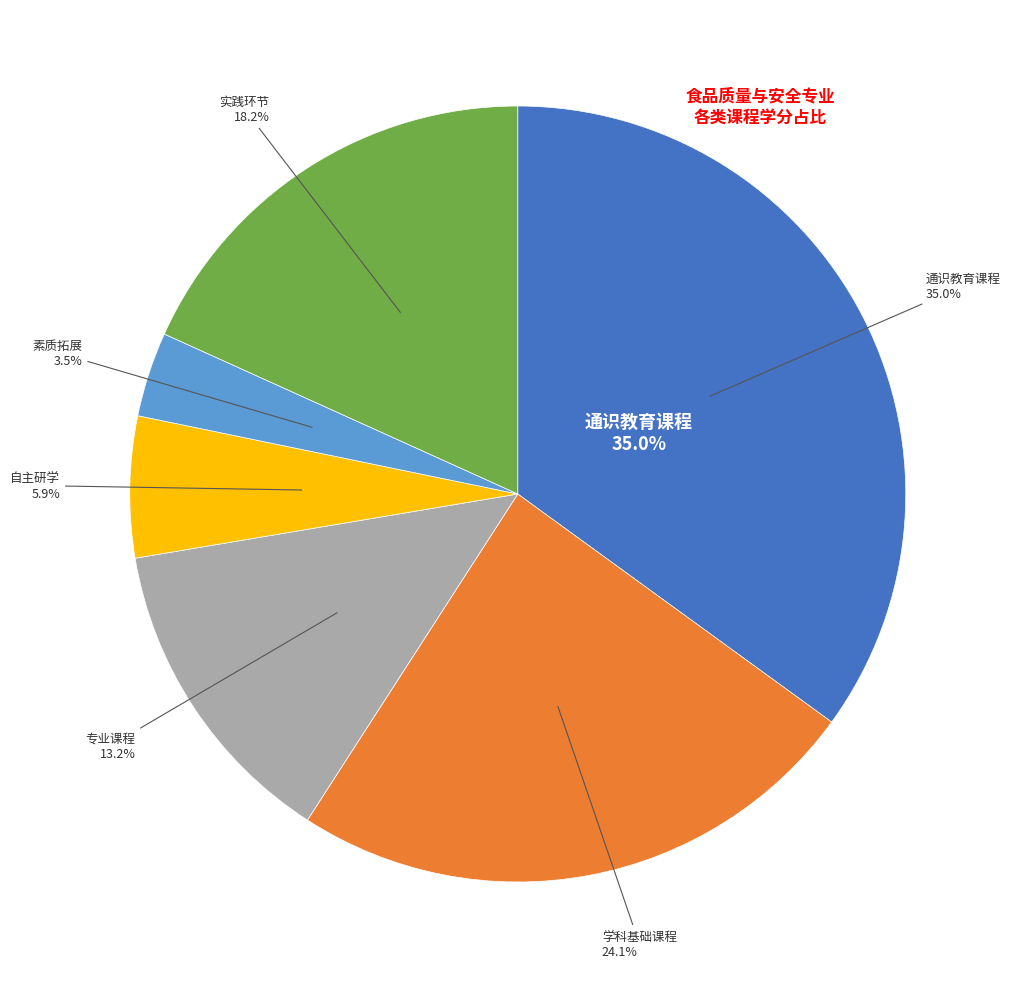

To the nearest percent, what is the difference between the 学科基础课程 and 专业课程 slice percentages?

11%